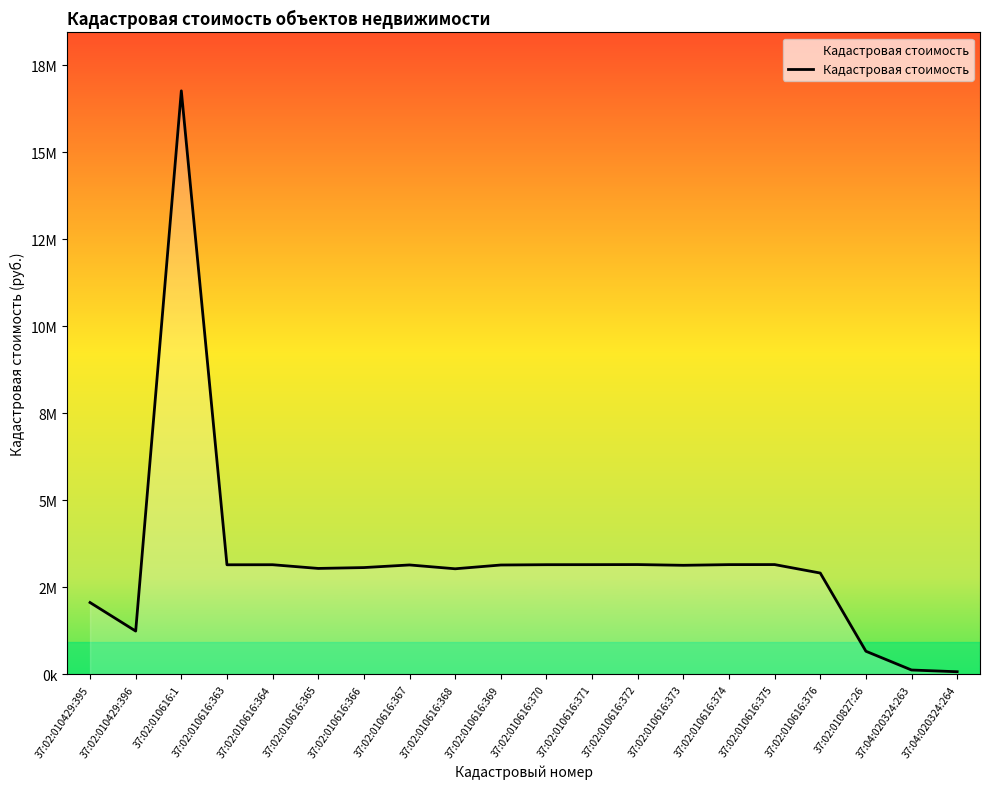

List the labels in order of value, smallest first.

37:04:020324:264, 37:04:020324:263, 37:02:010827:26, 37:02:010429:396, 37:02:010429:395, 37:02:010616:376, 37:02:010616:368, 37:02:010616:365, 37:02:010616:366, 37:02:010616:373, 37:02:010616:369, 37:02:010616:367, 37:02:010616:363, 37:02:010616:364, 37:02:010616:370, 37:02:010616:371, 37:02:010616:374, 37:02:010616:375, 37:02:010616:372, 37:02:010616:1